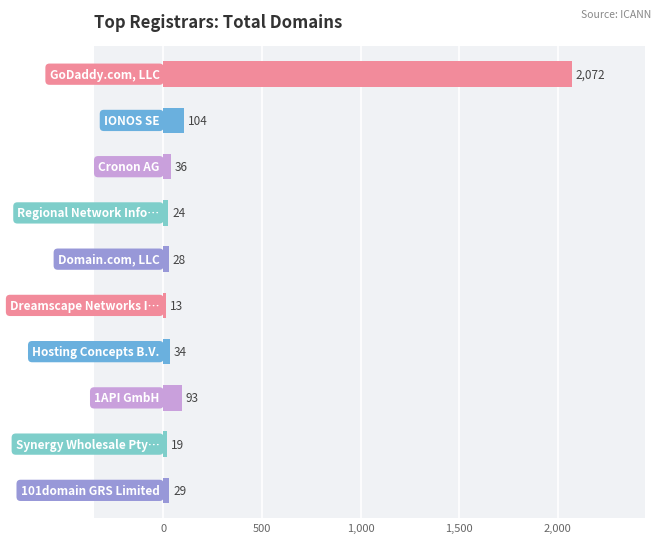

What is the sum of all values?

2452